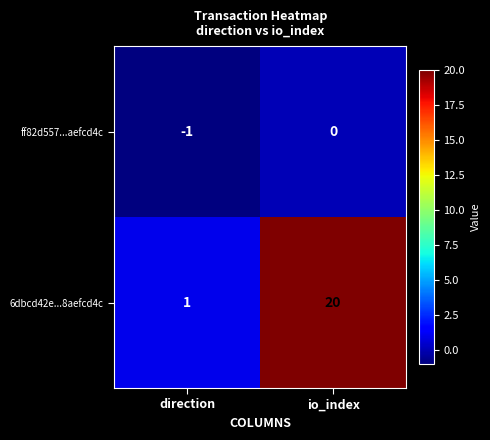

The ff82d557...aefcd4c series shows 0 at io_index. True or false?

True